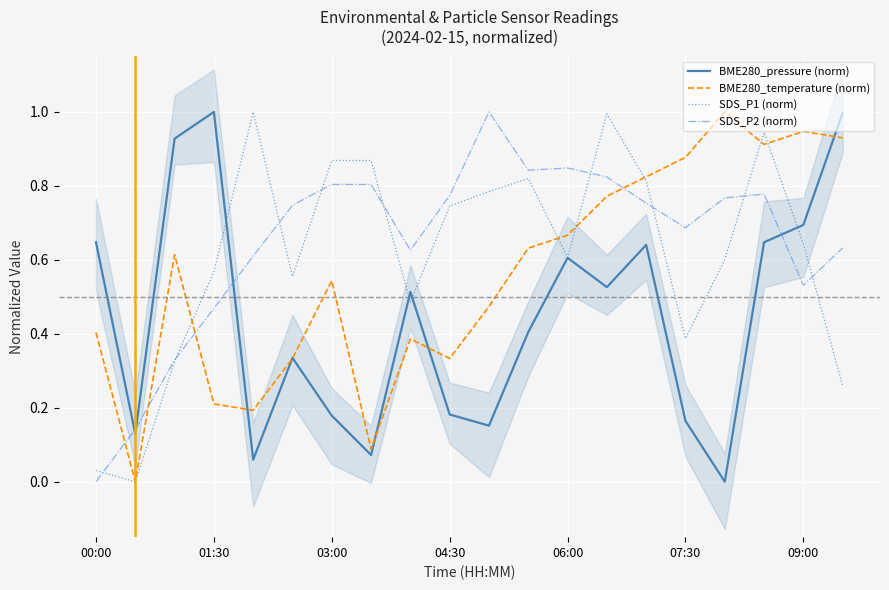

At how many categories does at least one series exceed 0?

20